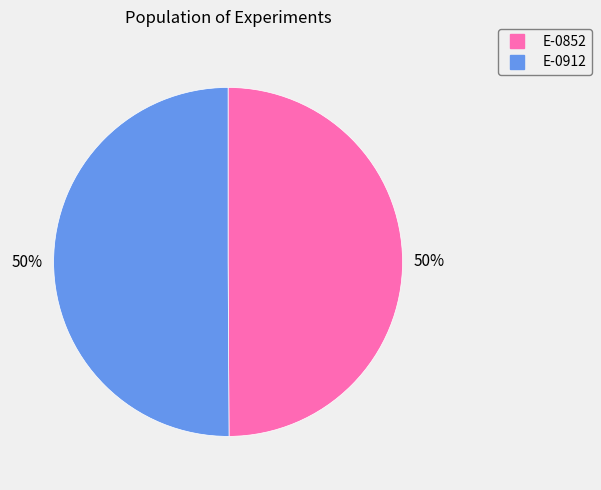

Approximately how many times larger is the value at E-0912 compared to E-0852?

1.0